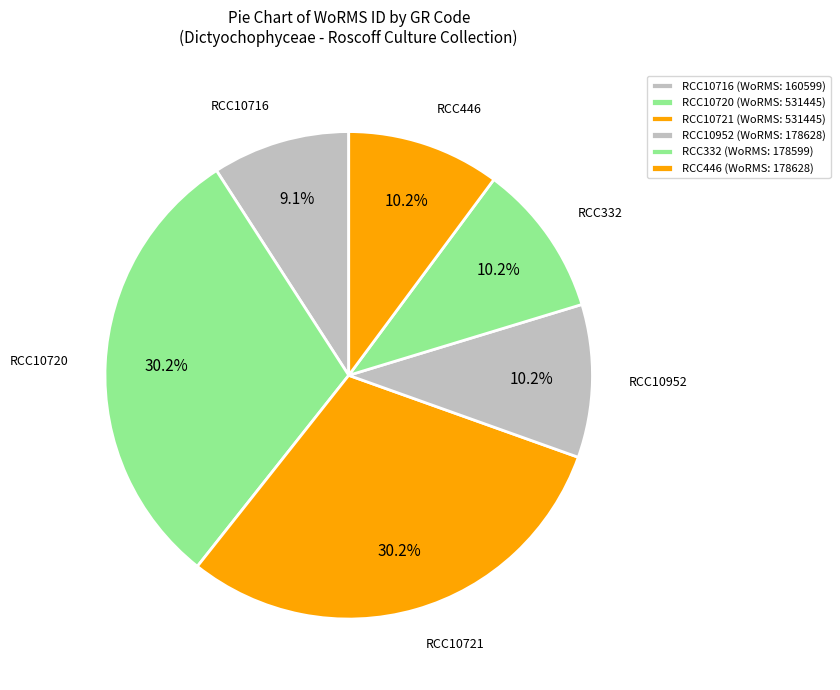

What is the ratio of the value at RCC332 to the value at RCC446?

1.0